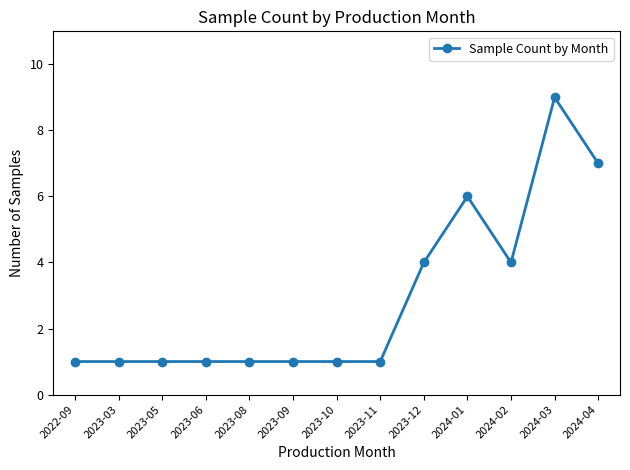

True or false: the data shows 4 at 2024-02.

True